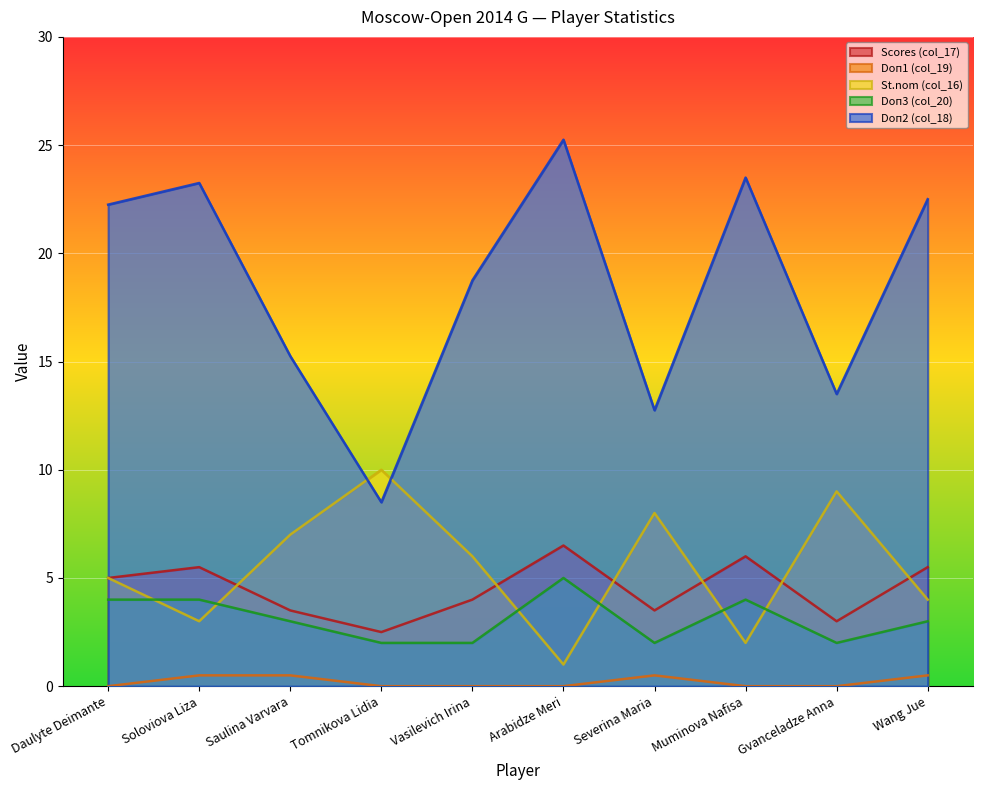

What are all the series names shown in the legend?

Scores (col_17), Doп1 (col_19), St.nom (col_16), Doп3 (col_20), Doп2 (col_18)